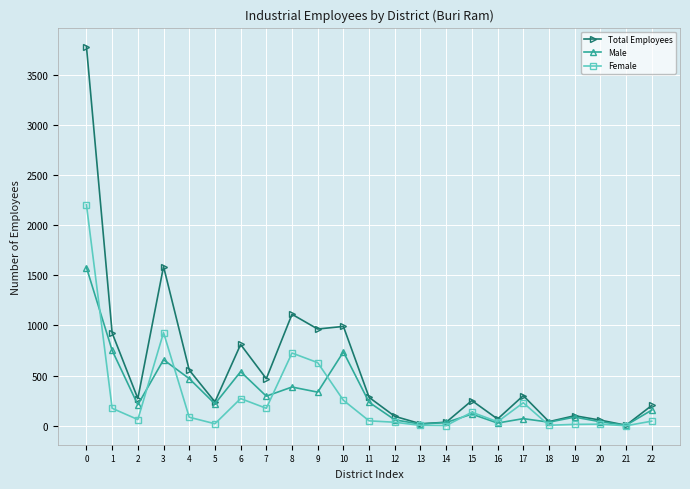

How many categories are shown in the chart?

23